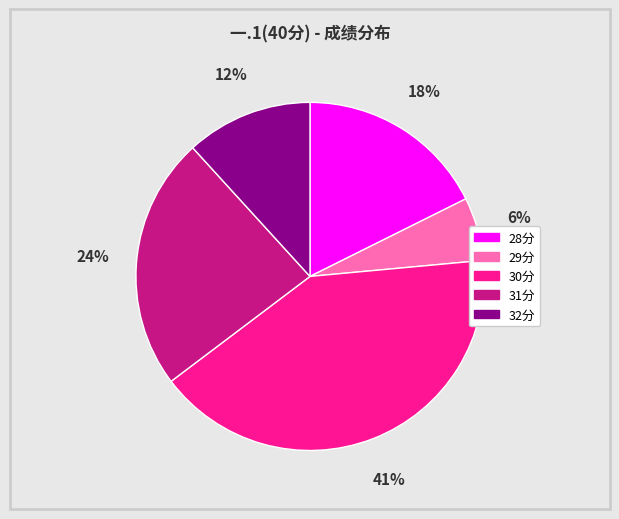

Does any single category account for the majority?

No